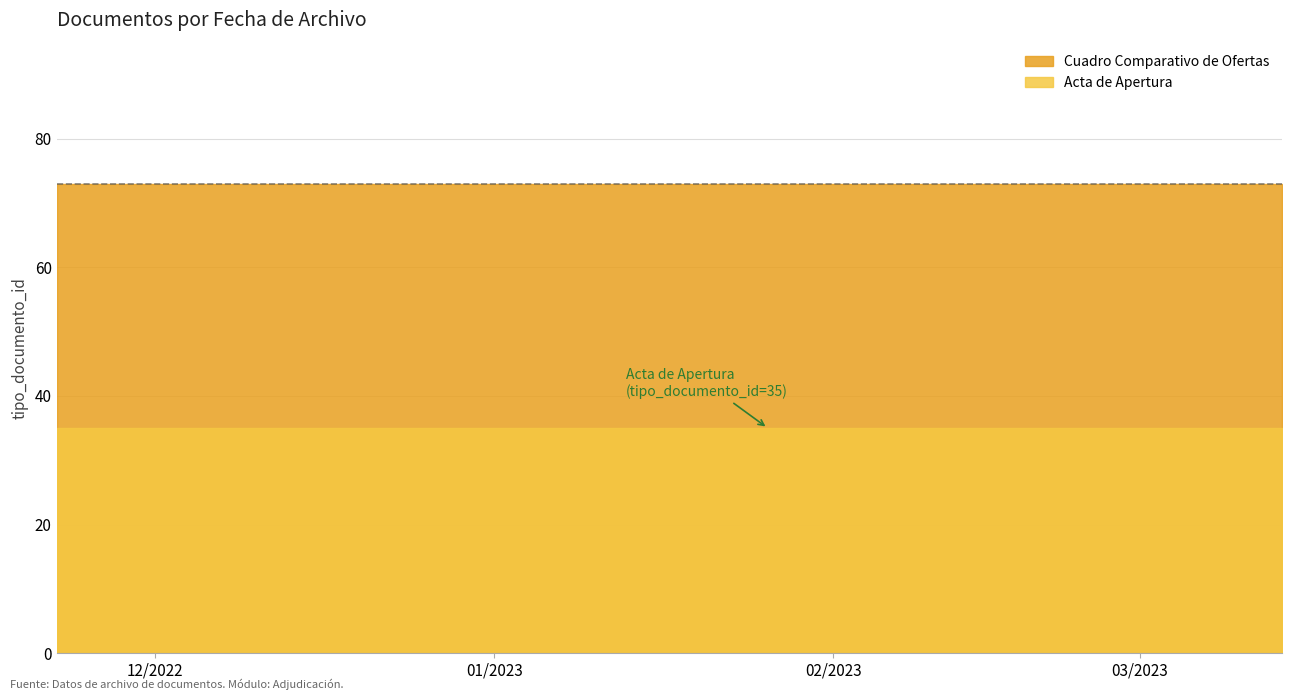

What position from the left is 2023-01-13?

2